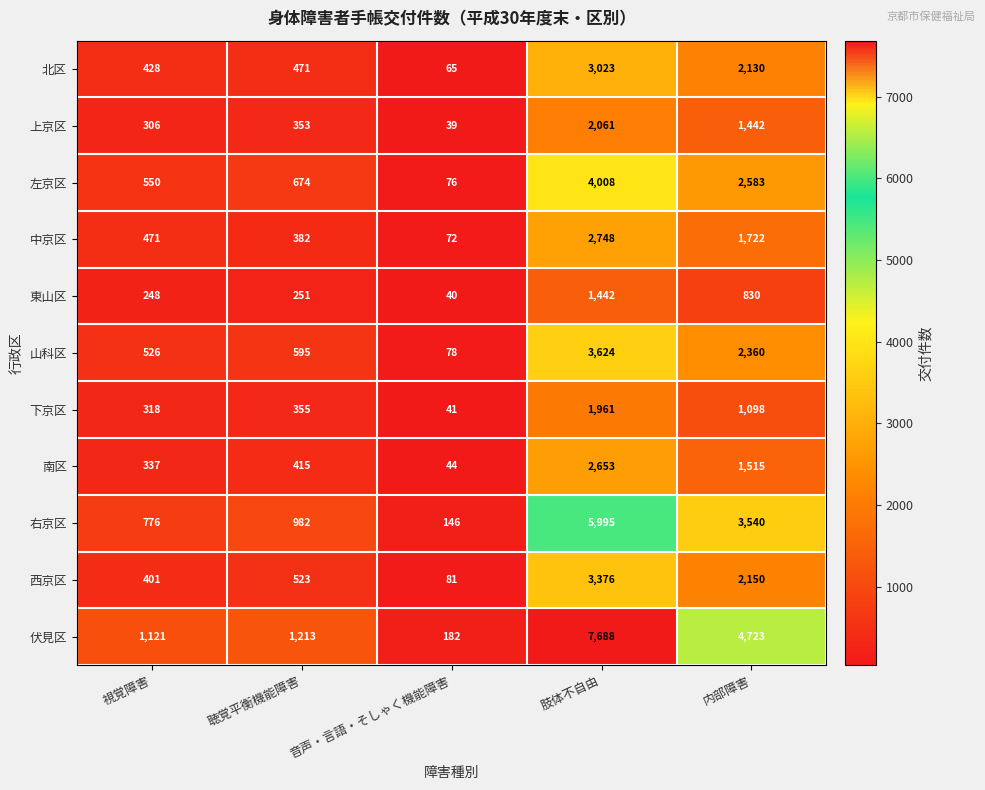

What is the smallest value displayed?

39